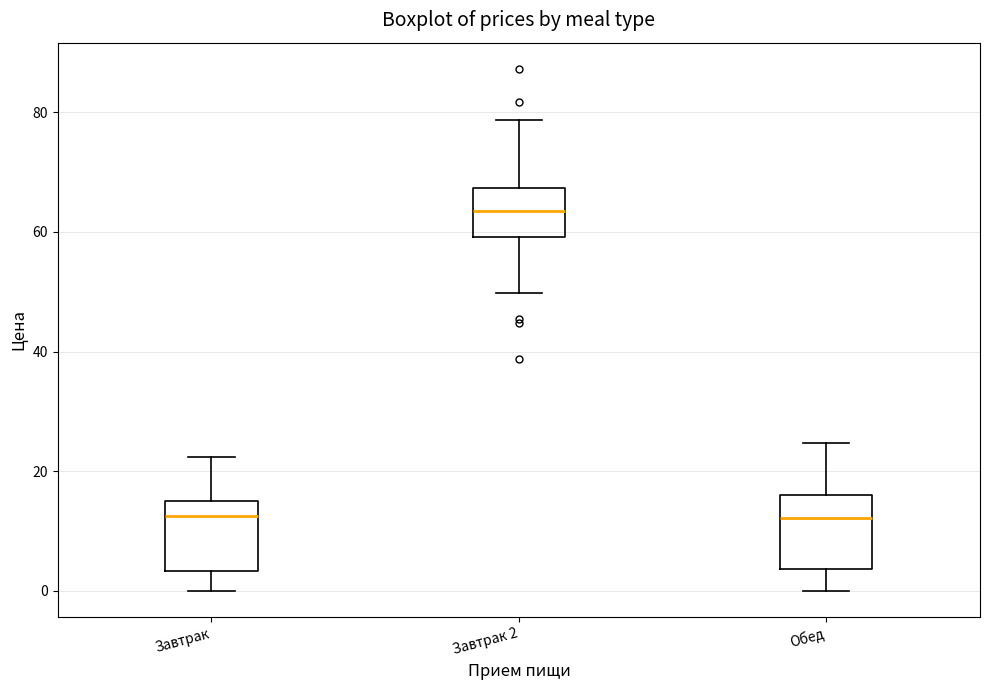

Reading left to right, read every box against the y-axis: the position of its median line, the range the box covers, and the ends of its whiskers. The values are not printed on the chart, so give them approximately, as read against the axis.

Завтрак: median 12, box 4 to 14, whiskers 0 to 22
Завтрак 2: median 64, box 60 to 68, whiskers 50 to 78
Обед: median 12, box 4 to 16, whiskers 0 to 24